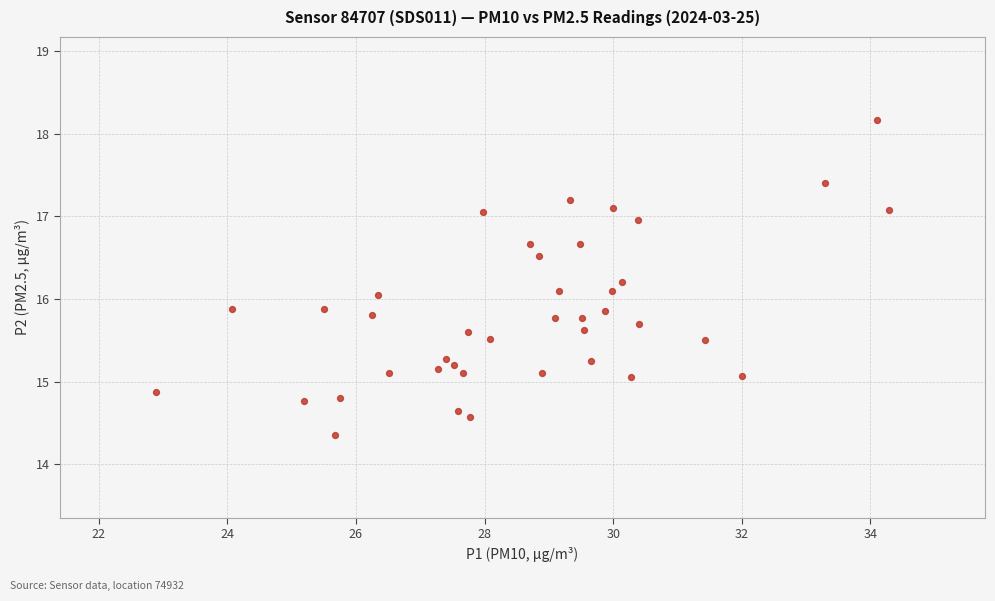

What is the range of Y values (max minus min)?

3.8